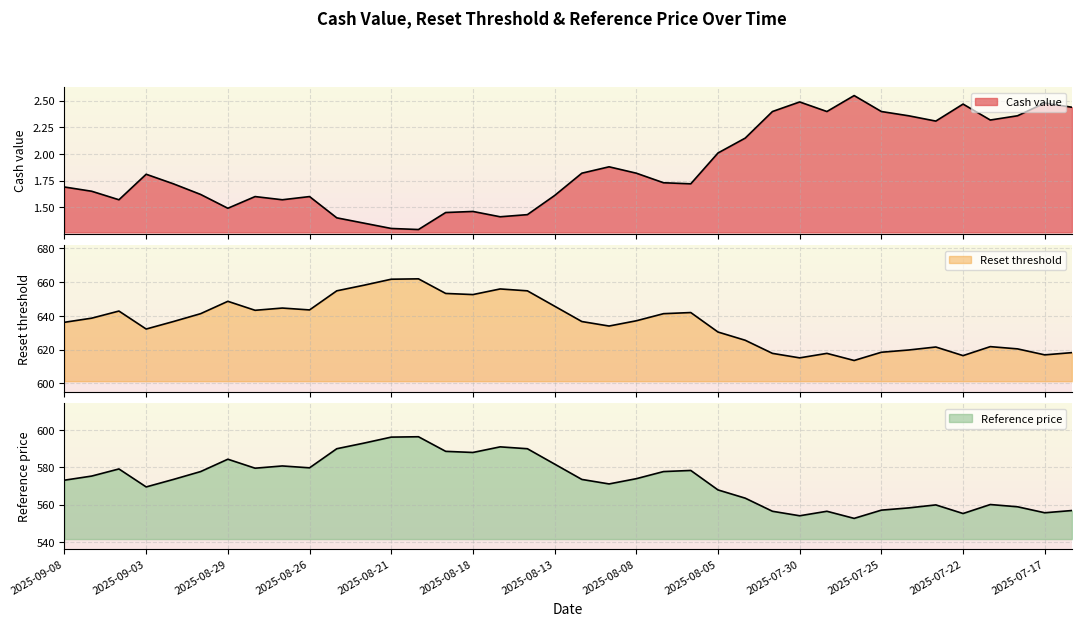

Is it true that Reset threshold equals 654.9 at 2025-08-14?

True